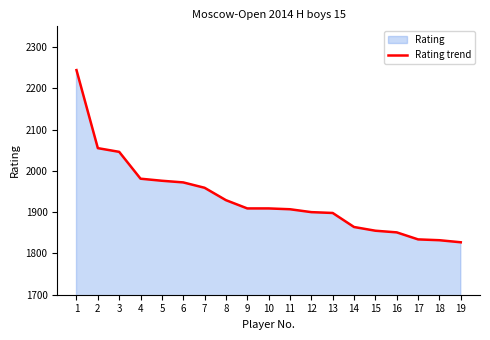

The chart shows a value of 1832 at 18. True or false?

True